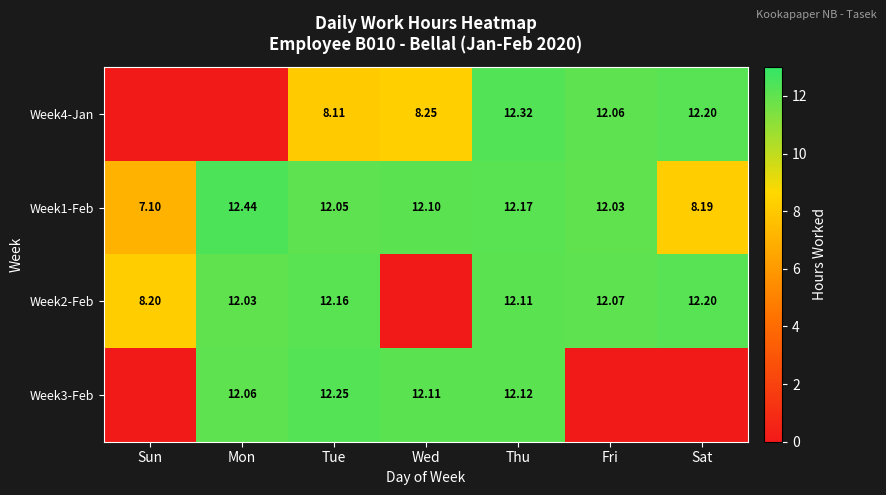

Is the value of Week3-Feb at Thu greater than the value of Week1-Feb at Wed?

Yes